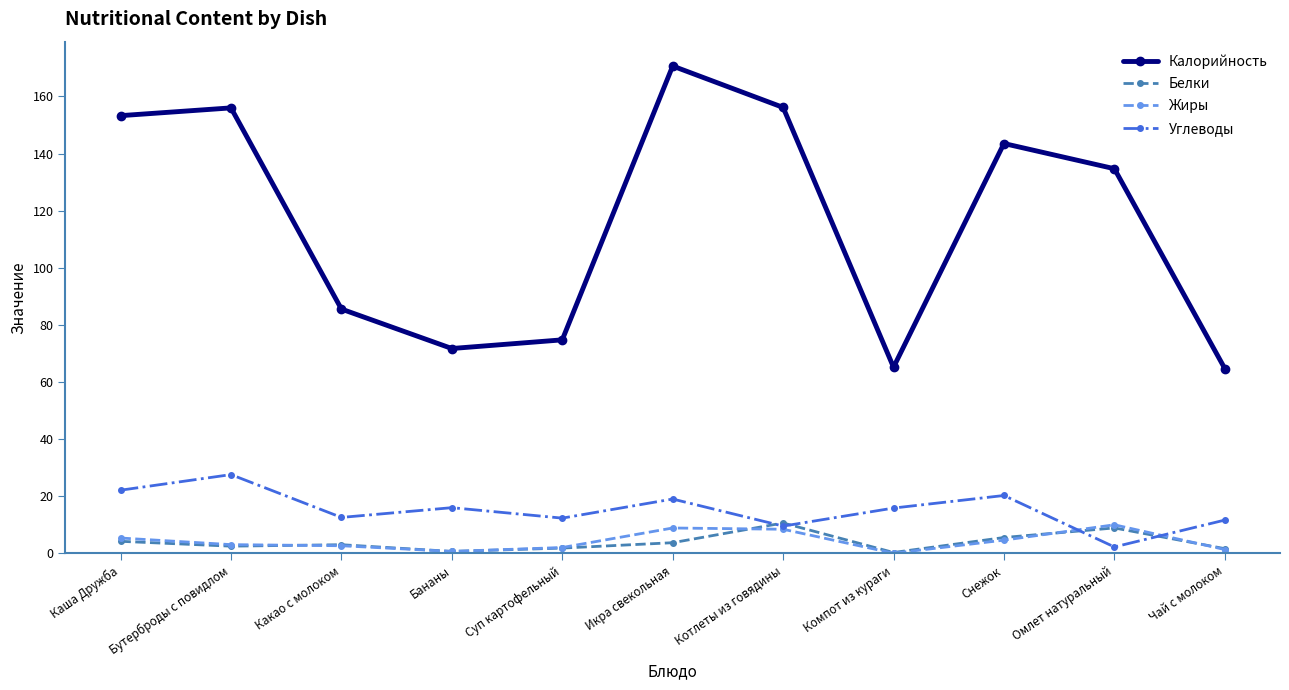

What is the sum of all Углеводы values?

168.9